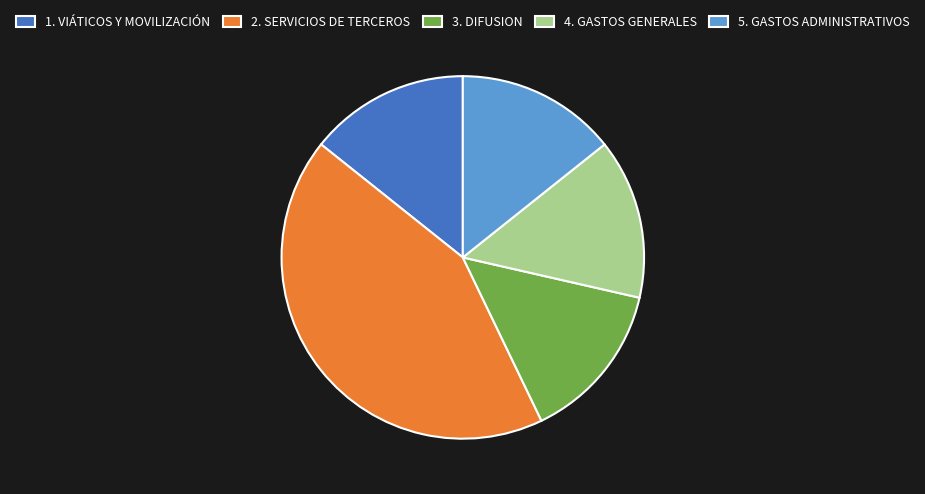

What is the ratio of the value at 3. DIFUSION to the value at 2. SERVICIOS DE TERCEROS?

0.3